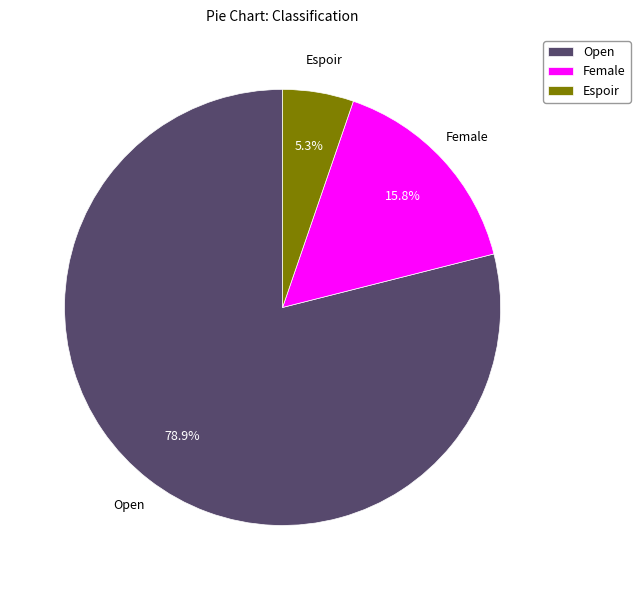

Which has a higher value, Open or Female?

Open